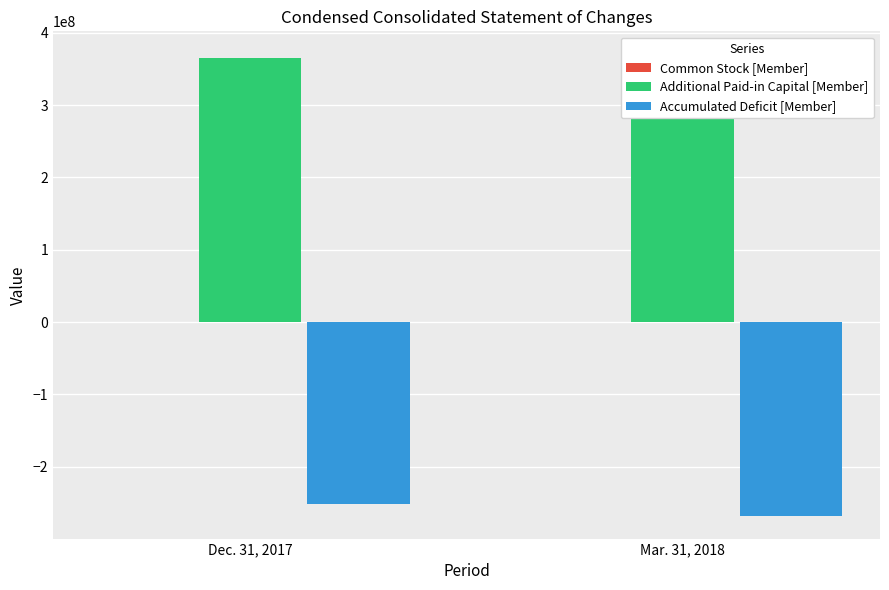

What are all the series names shown in the legend?

Common Stock [Member], Additional Paid-in Capital [Member], Accumulated Deficit [Member]